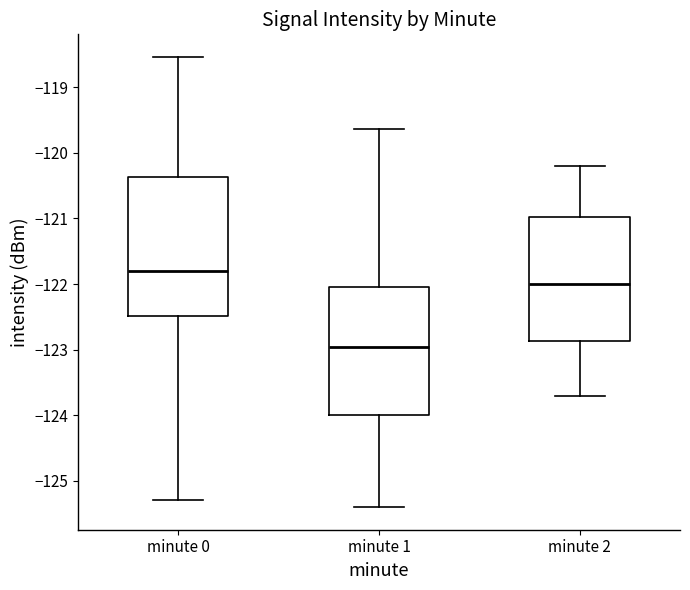

Reading left to right, read every box against the y-axis: the position of its median line, the range the box covers, and the ends of its whiskers. The values are not printed on the chart, so give them approximately, as read against the axis.

minute 0: median -121.8, box -122.5 to -120.4, whiskers -125.3 to -118.5
minute 1: median -123.0, box -124.0 to -122.0, whiskers -125.4 to -119.6
minute 2: median -122.0, box -122.9 to -121.0, whiskers -123.7 to -120.2